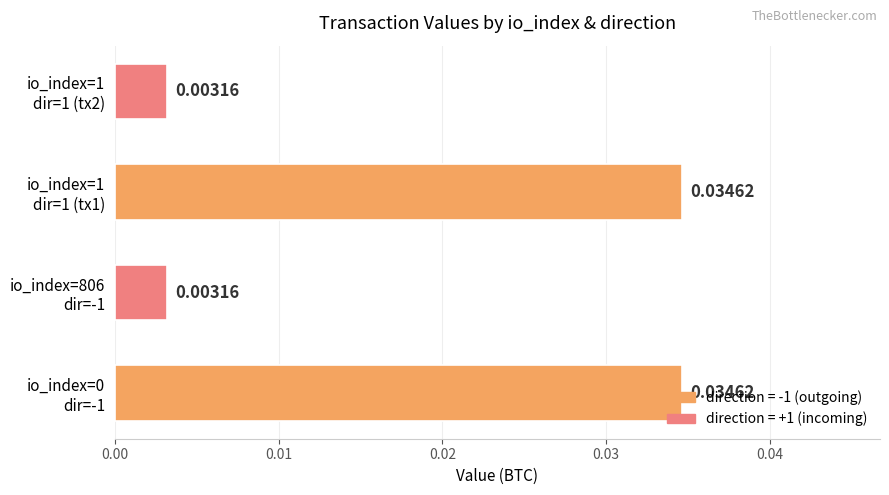

How many series are shown in this chart?

1